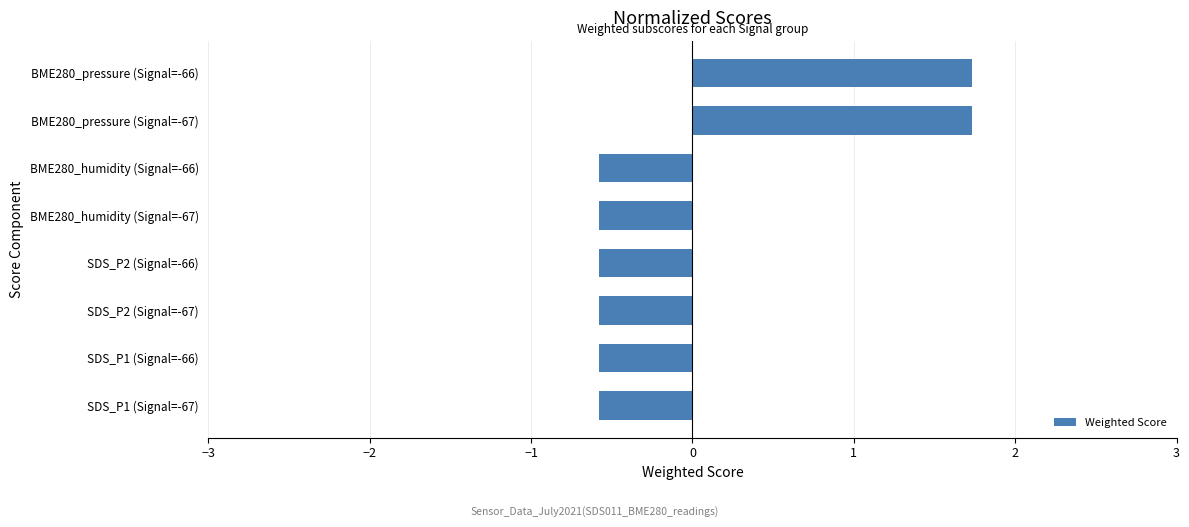

Reading bottom to top, transcribe all the data shown in this chart.

SDS_P1 (Signal=-67)=-0.6	SDS_P1 (Signal=-66)=-0.6	SDS_P2 (Signal=-67)=-0.6	SDS_P2 (Signal=-66)=-0.6	BME280_humidity (Signal=-67)=-0.6	BME280_humidity (Signal=-66)=-0.6	BME280_pressure (Signal=-67)=1.7	BME280_pressure (Signal=-66)=1.7